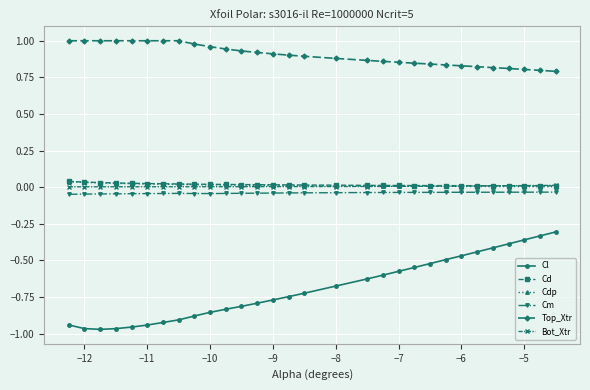

Which series has the largest range (max minus min)?

Cl